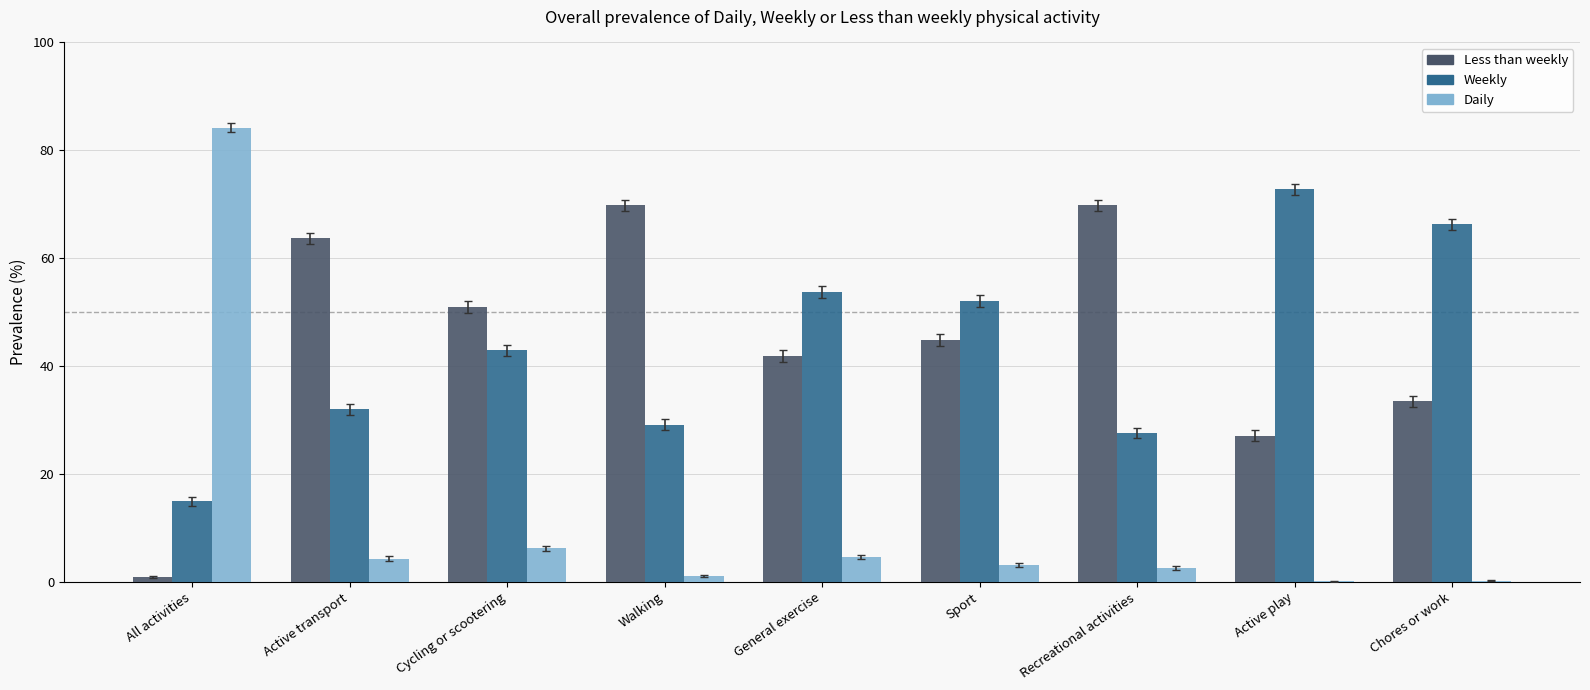

The value of Weekly at Walking is 17.7. True or false?

False